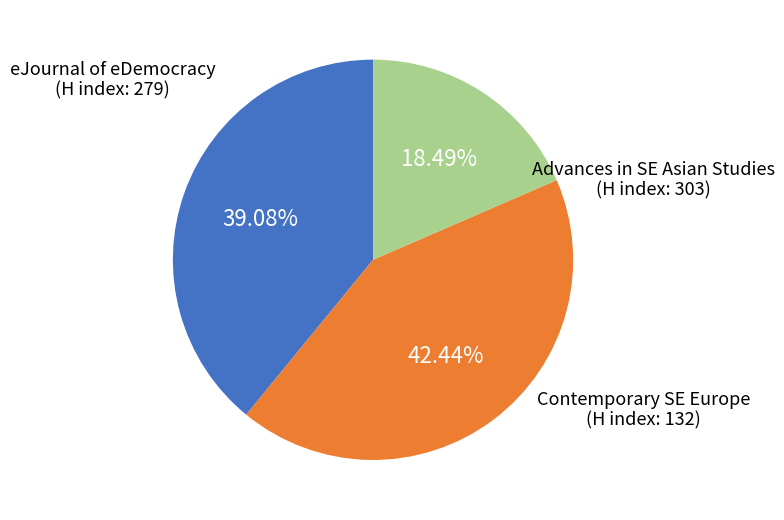

Count the number of slices in the pie.

3